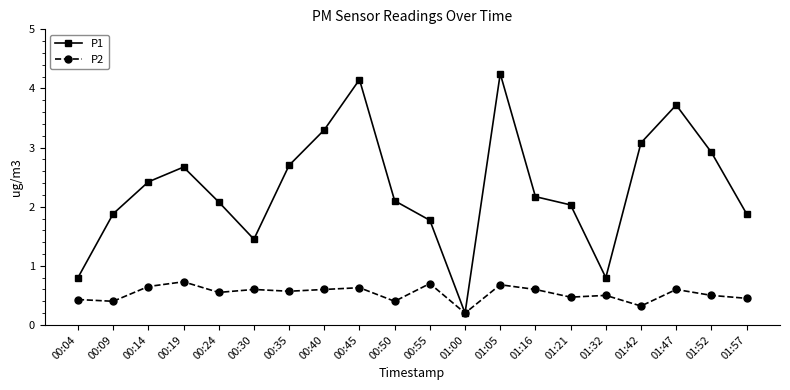

What is the difference between the highest and lowest values at 00:50?

1.7